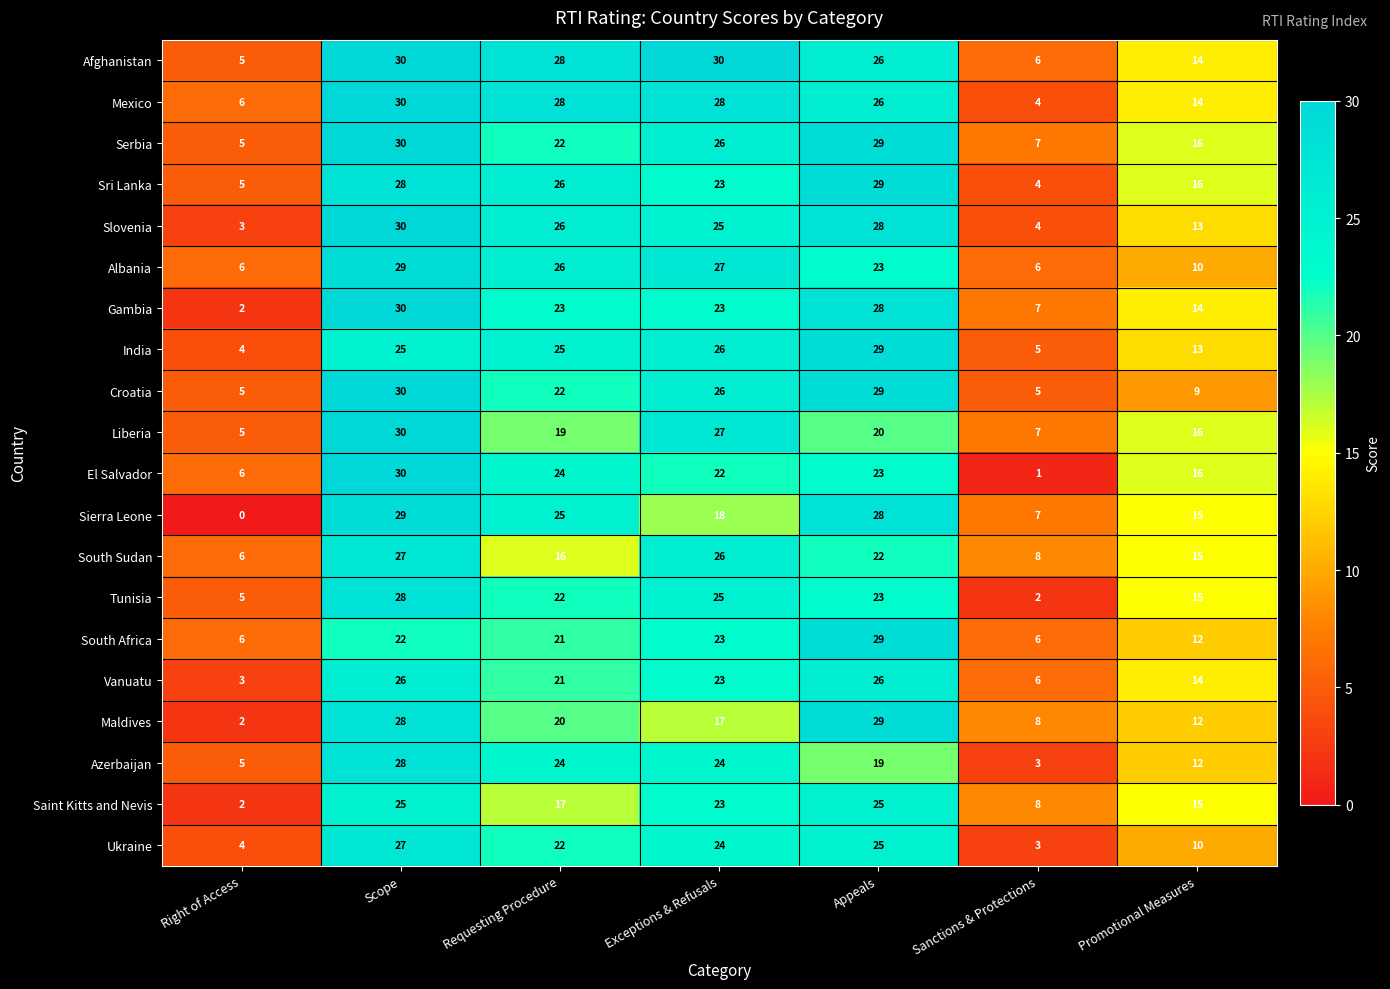

Count the number of data series in this chart.

20